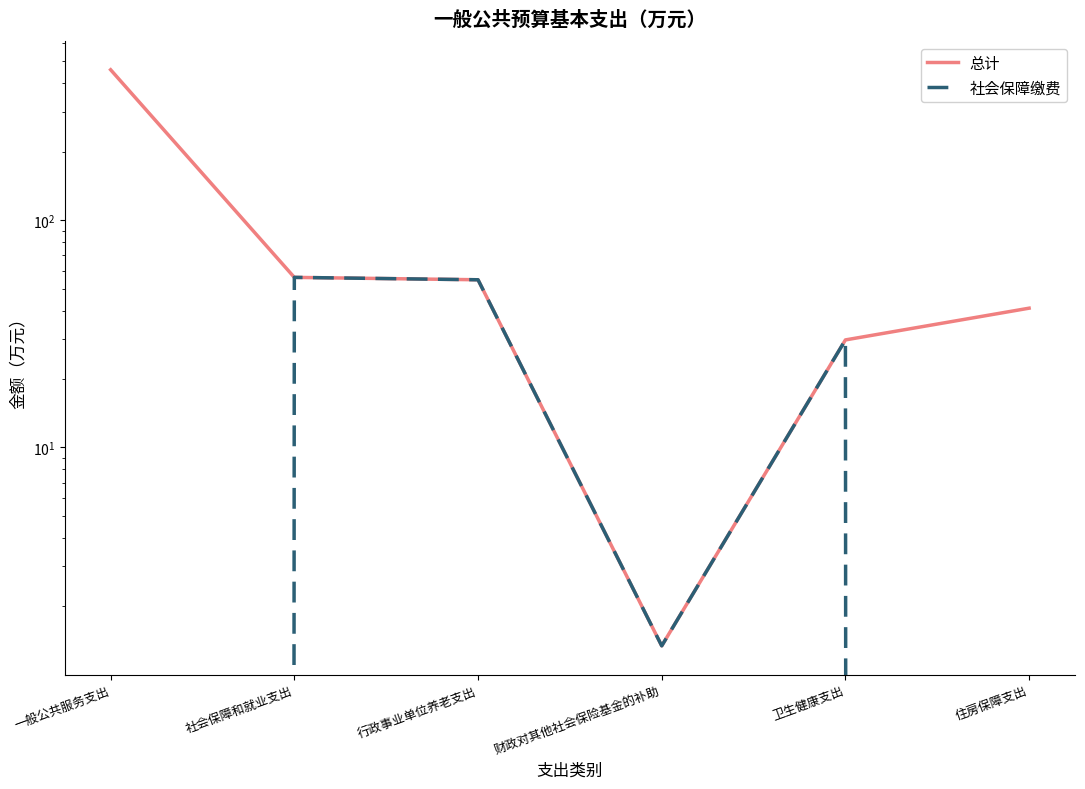

True or false: 总计 has a value of 98.6 at 社会保障和就业支出.

False